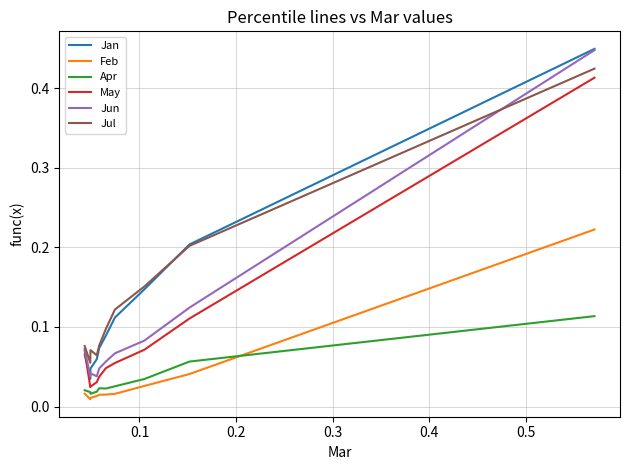

True or false: May and Feb cross at least once.

False